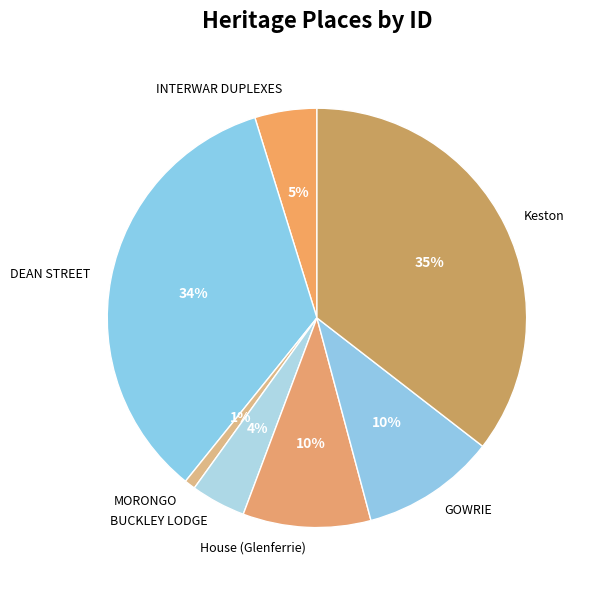

To the nearest percent, what is the difference between the DEAN STREET and GOWRIE slice percentages?

24%